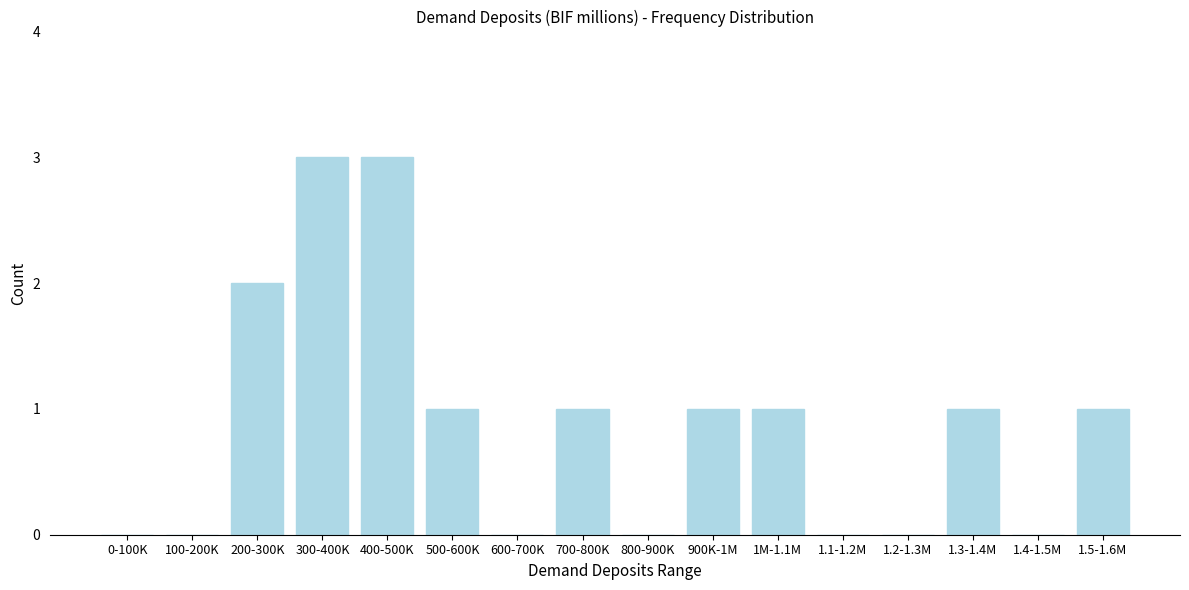

Reading left to right, transcribe all the data shown in this chart.

0-100K=0	100-200K=0	200-300K=2	300-400K=3	400-500K=3	500-600K=1	600-700K=0	700-800K=1	800-900K=0	900K-1M=1	1M-1.1M=1	1.1-1.2M=0	1.2-1.3M=0	1.3-1.4M=1	1.4-1.5M=0	1.5-1.6M=1